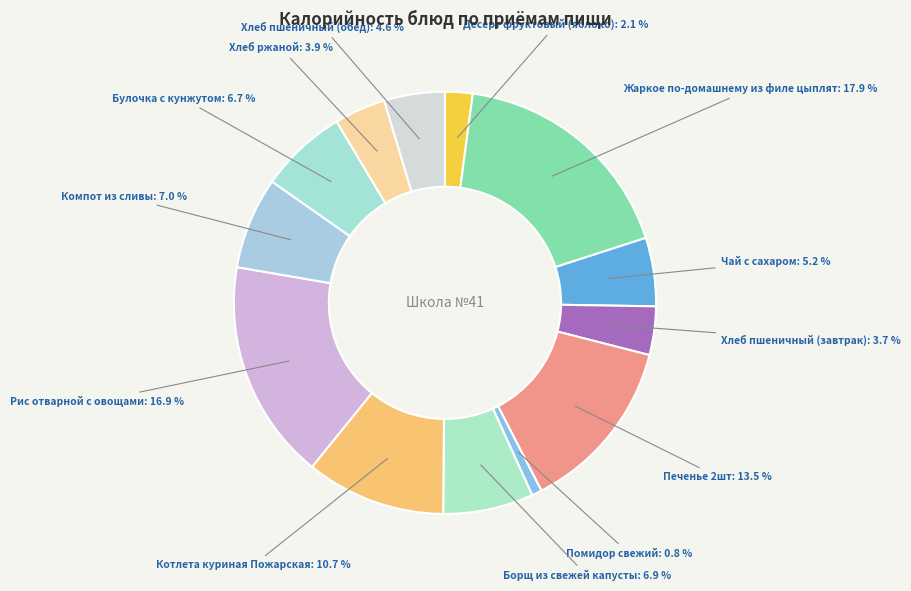

How many segments does this pie chart have?

13